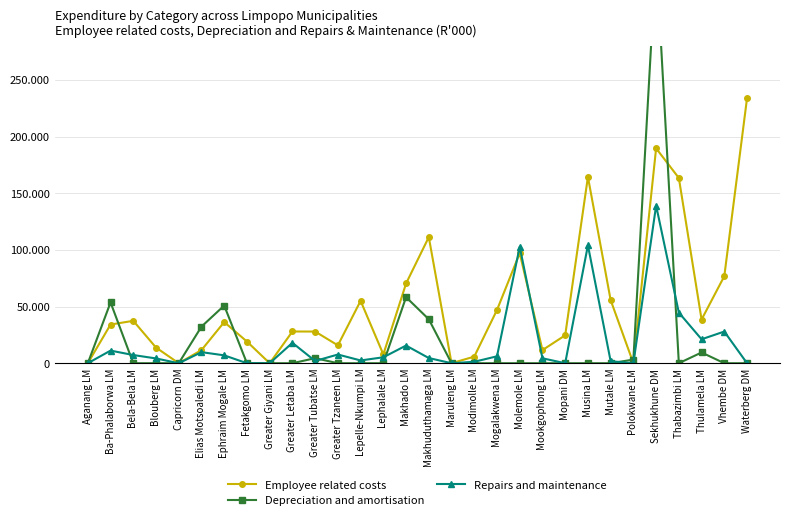

The Repairs and maintenance series shows 4565 at Makhuduthamaga LM. True or false?

True